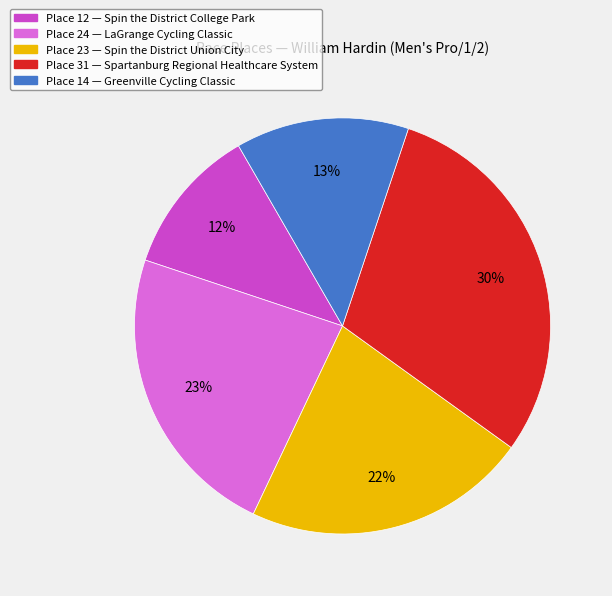

Which category has the smallest portion of the pie?

Place 12 — Spin the District College Park